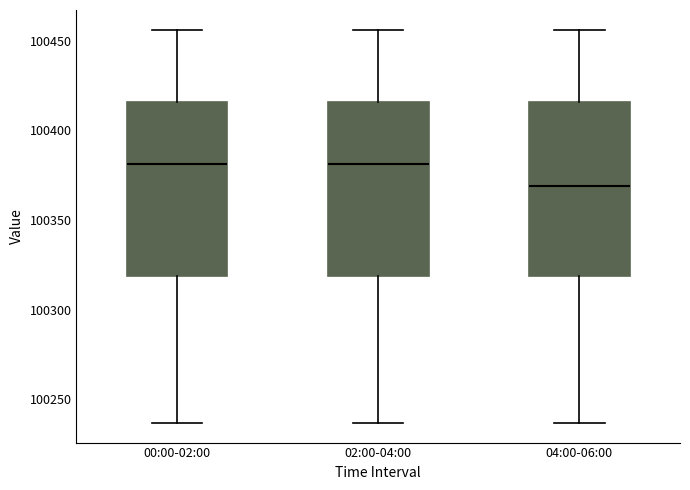

Which box has the lowest median line?

04:00-06:00